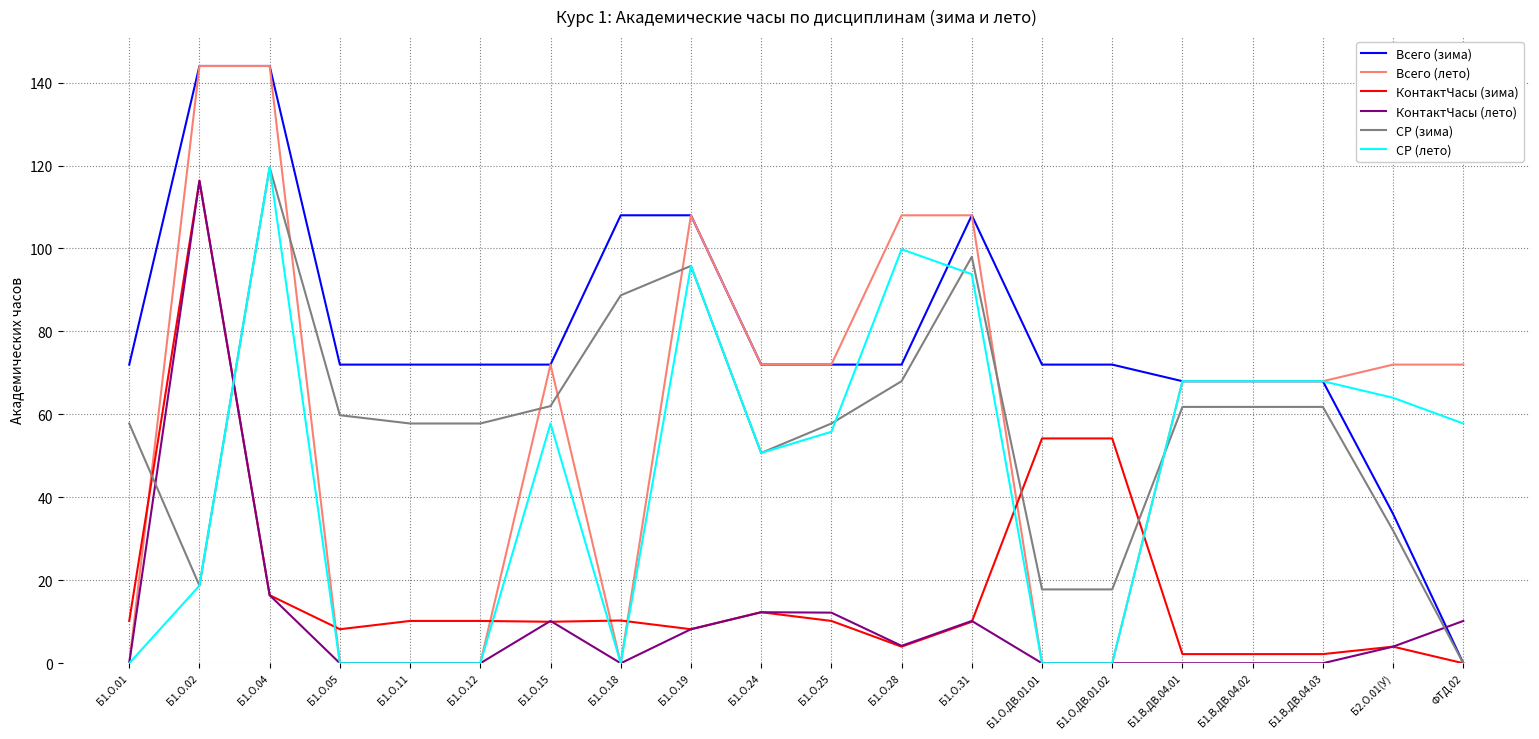

What is the total value across all series at Б1.О.24?

270.0